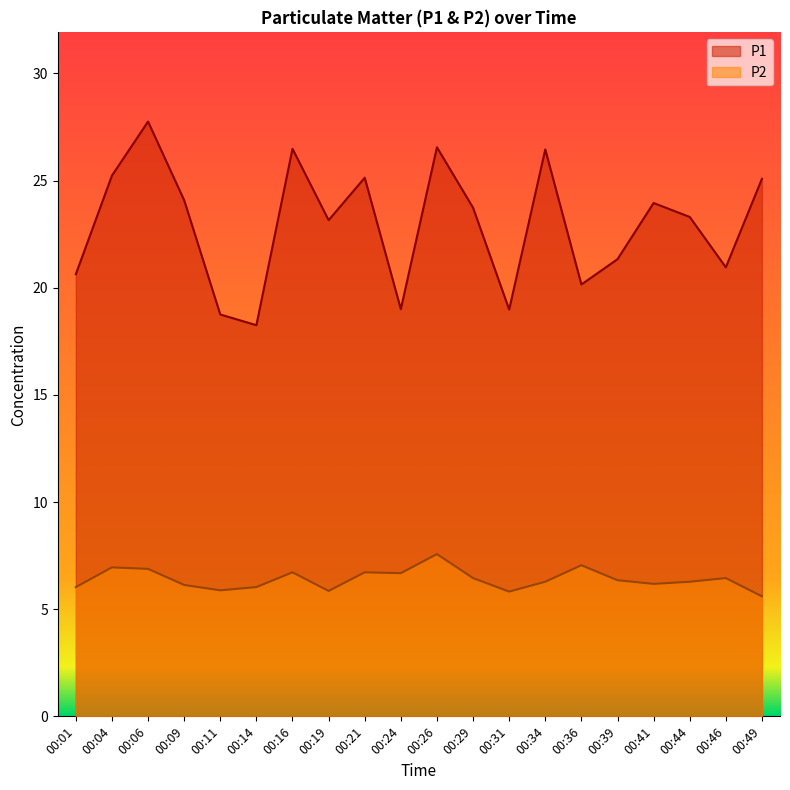

Which has a higher value, 00:24 or 00:26?

00:26